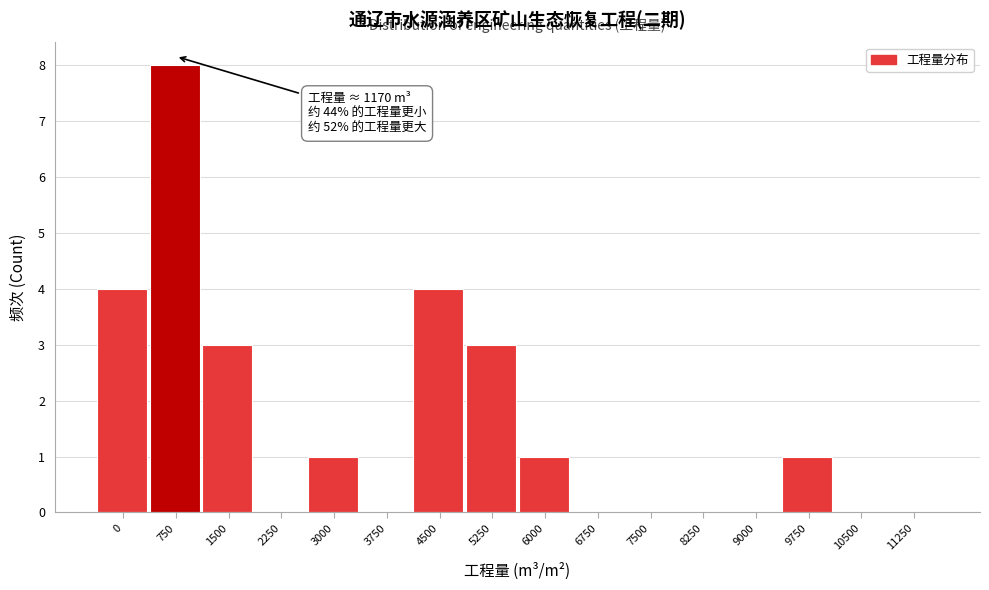

Reading right to left, transcribe all the data shown in this chart.

11250=0	10500=0	9750=1	9000=0	8250=0	7500=0	6750=0	6000=1	5250=3	4500=4	3750=0	3000=1	2250=0	1500=3	750=8	0=4